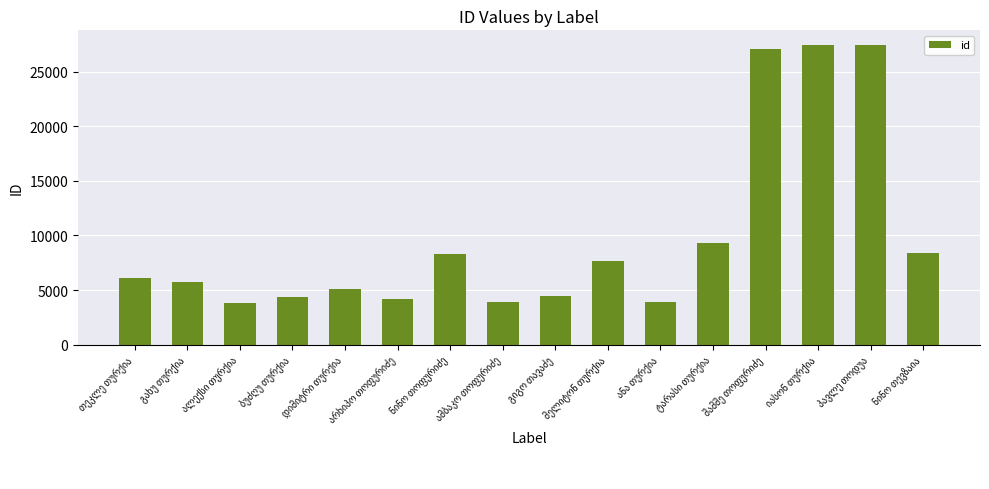

What is the smallest value displayed?

3826